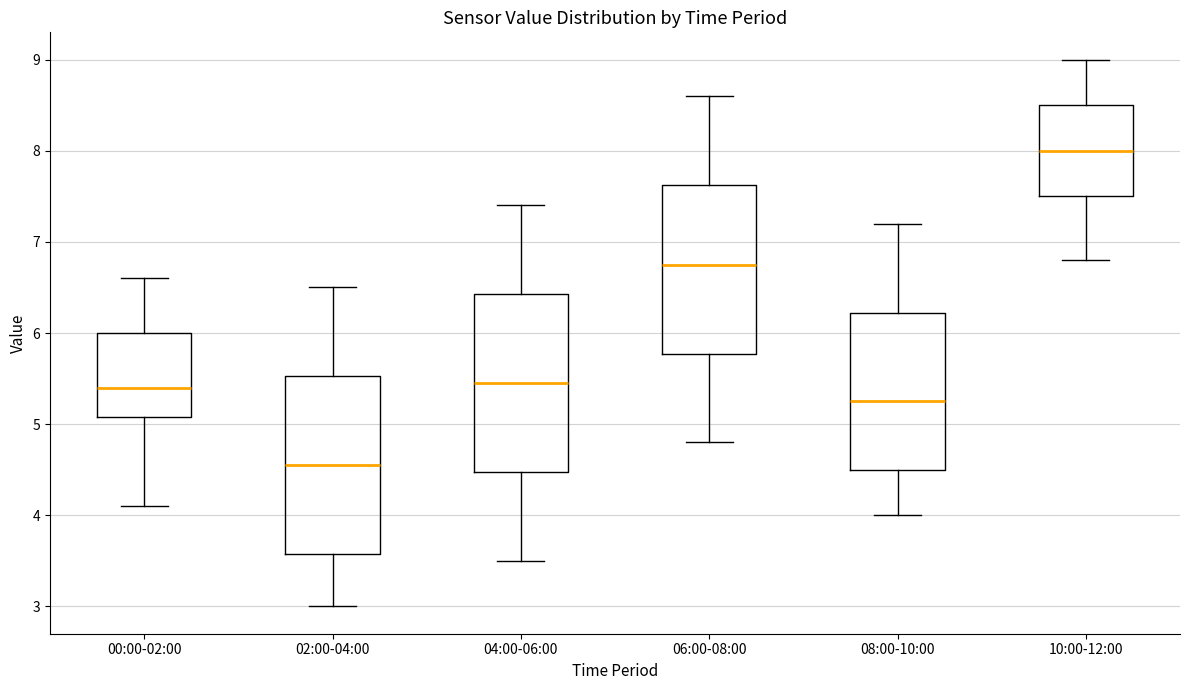

Reading left to right, transcribe this box plot: for each box, give where its median line is, the range the box spans, and where its two whiskers end, as read against the y-axis. The values are not printed on the chart, so give them approximately, as read against the axis.

00:00-02:00: median 5.4, box 5.1 to 6.0, whiskers 4.1 to 6.6
02:00-04:00: median 4.6, box 3.6 to 5.5, whiskers 3.0 to 6.5
04:00-06:00: median 5.5, box 4.5 to 6.4, whiskers 3.5 to 7.4
06:00-08:00: median 6.8, box 5.8 to 7.6, whiskers 4.8 to 8.6
08:00-10:00: median 5.3, box 4.5 to 6.2, whiskers 4.0 to 7.2
10:00-12:00: median 8.0, box 7.5 to 8.5, whiskers 6.8 to 9.0